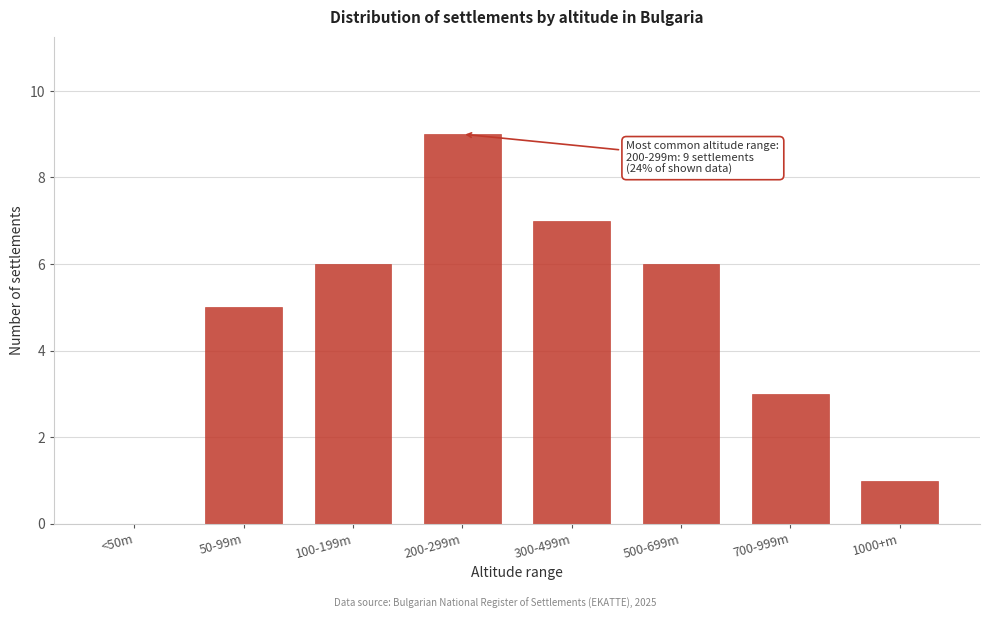

Reading left to right, transcribe all the data shown in this chart.

<50m=0	50-99m=5	100-199m=6	200-299m=9	300-499m=7	500-699m=6	700-999m=3	1000+m=1